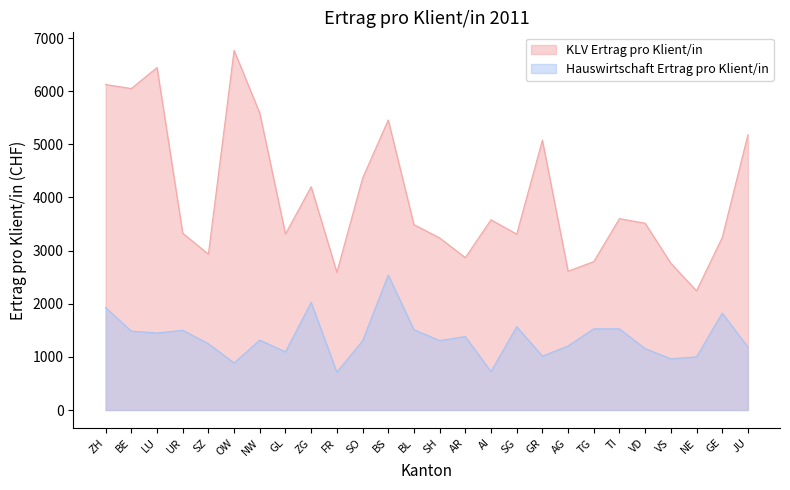

Reading left to right, extract all data points from this chart.

KLV Ertrag pro Klient/in: ZH=6125.2	BE=6049.8	LU=6444.8	UR=3327.7	SZ=2932.5	OW=6768.8	NW=5585.7	GL=3312.3	ZG=4202.3	FR=2592.1	SO=4360.1	BS=5458.3	BL=3488.8	SH=3239.2	AR=2867.9	AI=3580.4	SG=3309.6	GR=5076.8	AG=2612.8	TG=2792.9	TI=3602.0	VD=3514.8	VS=2762.2	NE=2243.3	GE=3245.9	JU=5179.7
Hauswirtschaft Ertrag pro Klient/in: ZH=1927.7	BE=1484.7	LU=1448.8	UR=1501.4	SZ=1248.5	OW=887.0	NW=1315.7	GL=1095.6	ZG=2026.6	FR=712.5	SO=1302.0	BS=2540.7	BL=1512.3	SH=1307.2	AR=1383.0	AI=724.3	SG=1569.5	GR=1015.5	AG=1205.4	TG=1528.1	TI=1528.2	VD=1155.5	VS=965.3	NE=1000.6	GE=1824.9	JU=1185.1